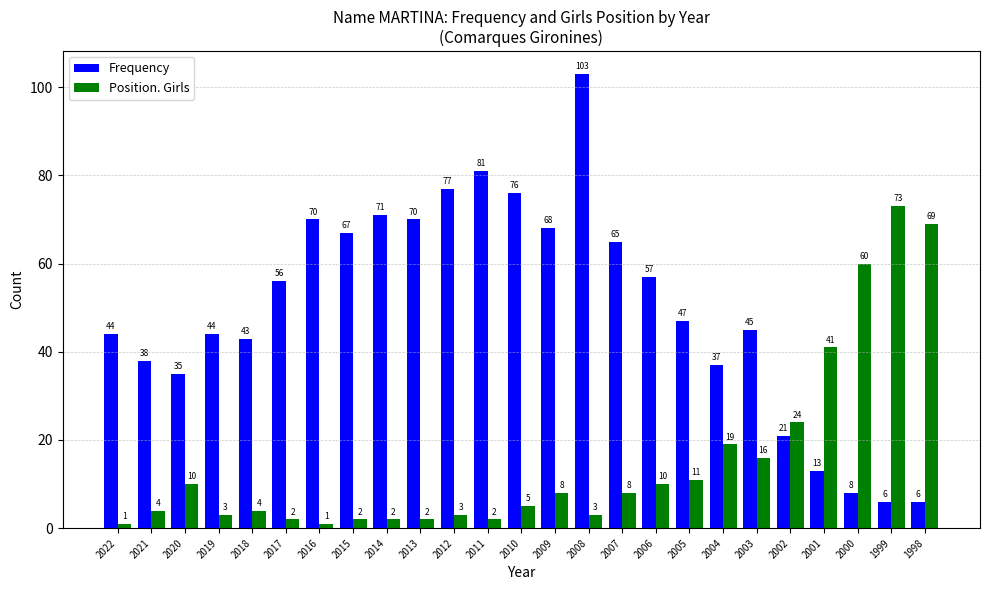

At which label is Frequency closest to 54?

2017